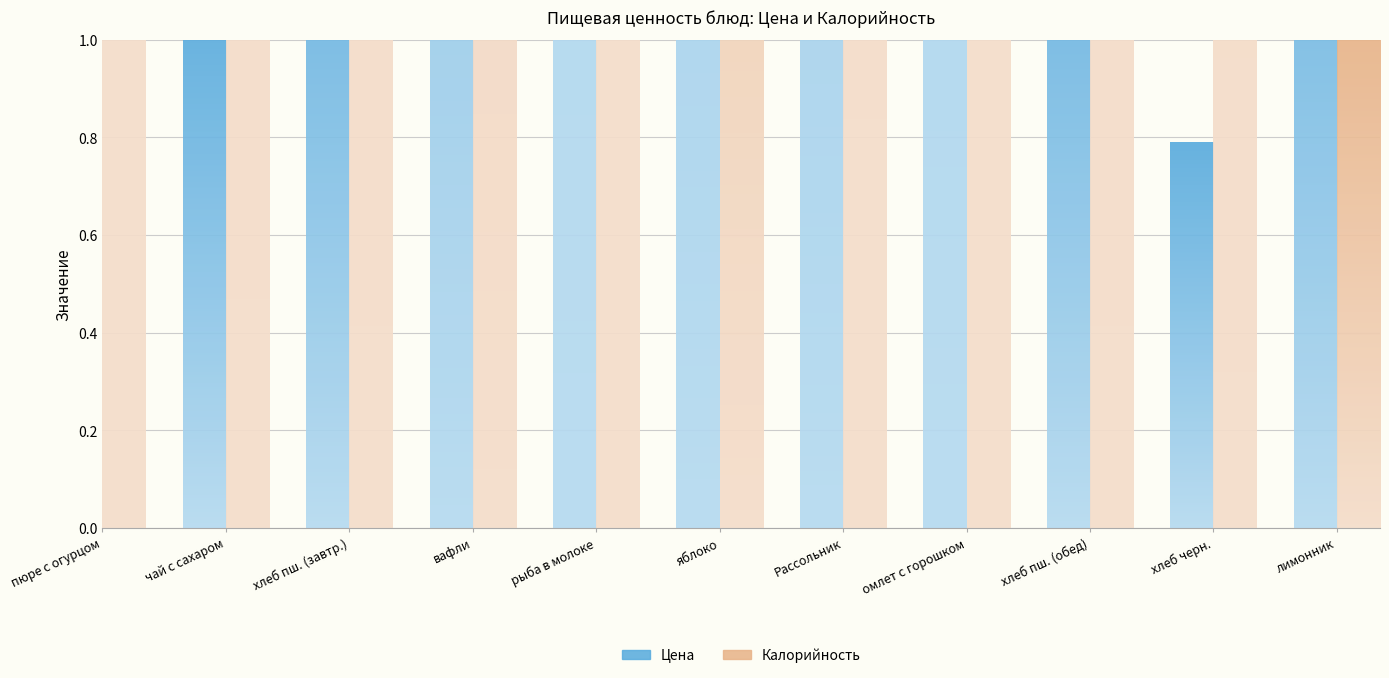

Does the chart contain any negative values?

No